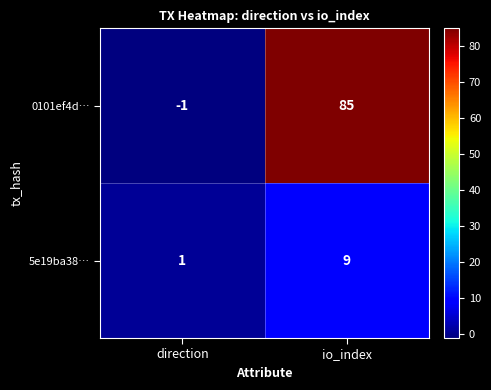

At which category is the sum across all series the highest?

io_index